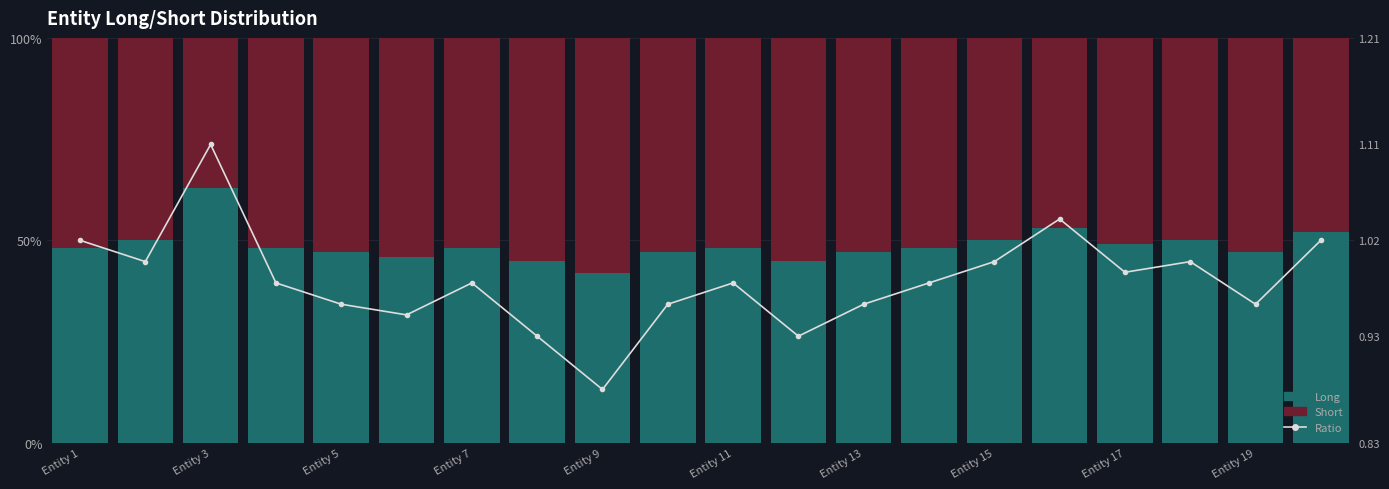

Does the chart contain any negative values?

No